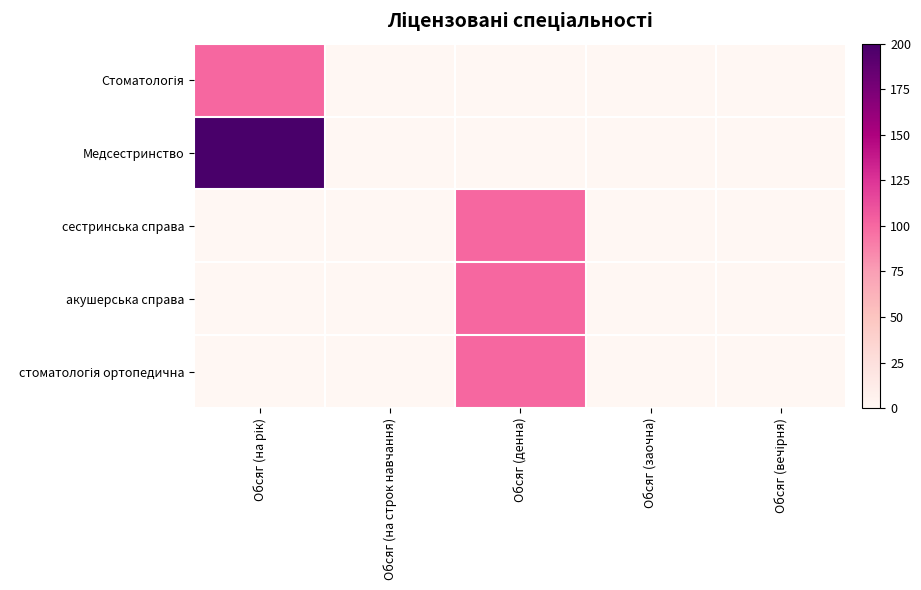

Which series has the largest total across all categories?

Медсестринство